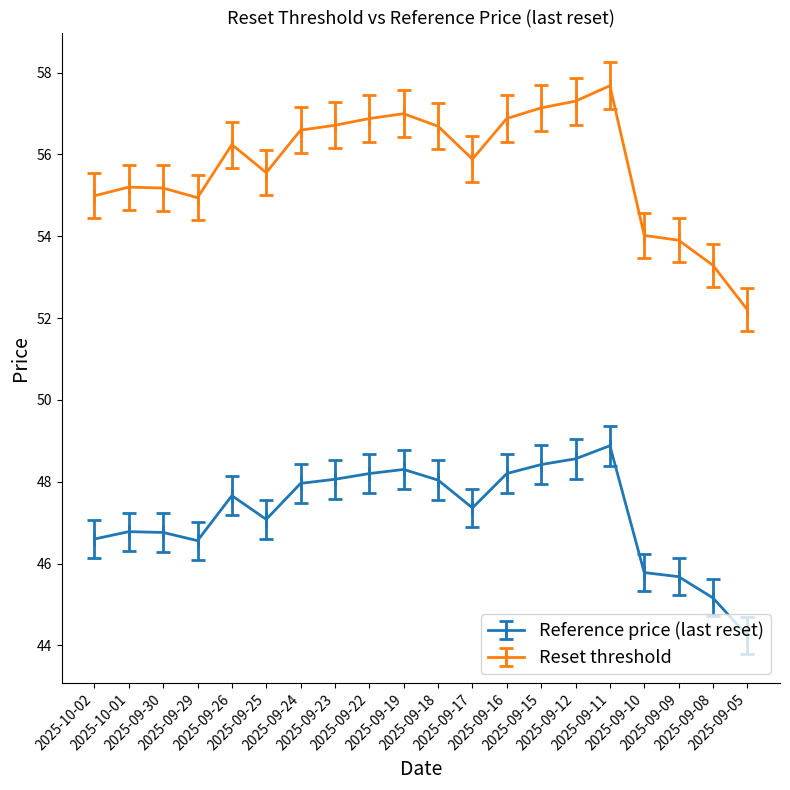

Which series has the widest spread of values?

Reset threshold